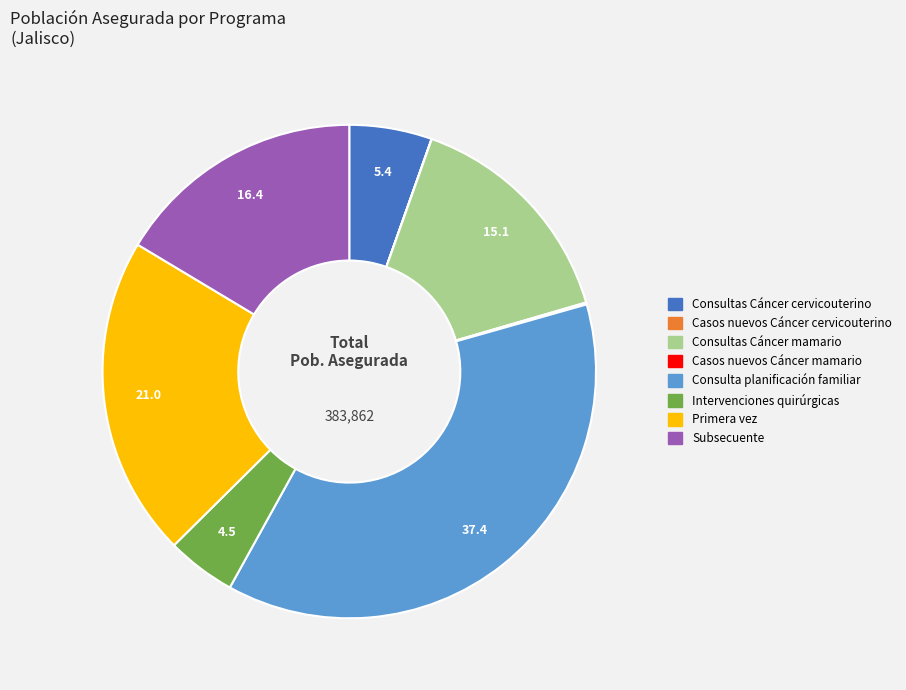

The Primera vez slice represents 15% of the pie. True or false?

False